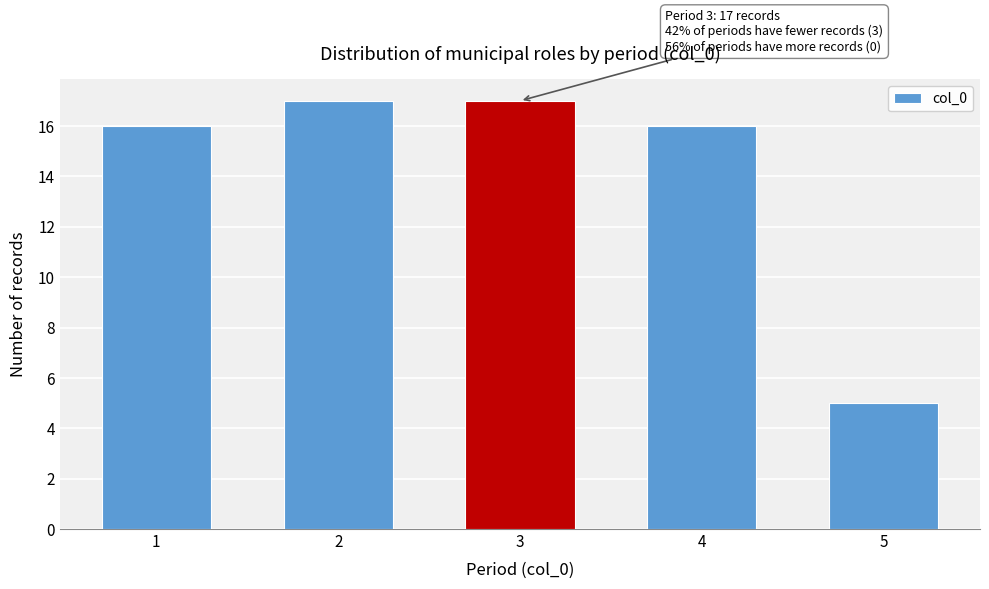

Reading left to right, transcribe all the data shown in this chart.

1=16	2=17	3=17	4=16	5=5